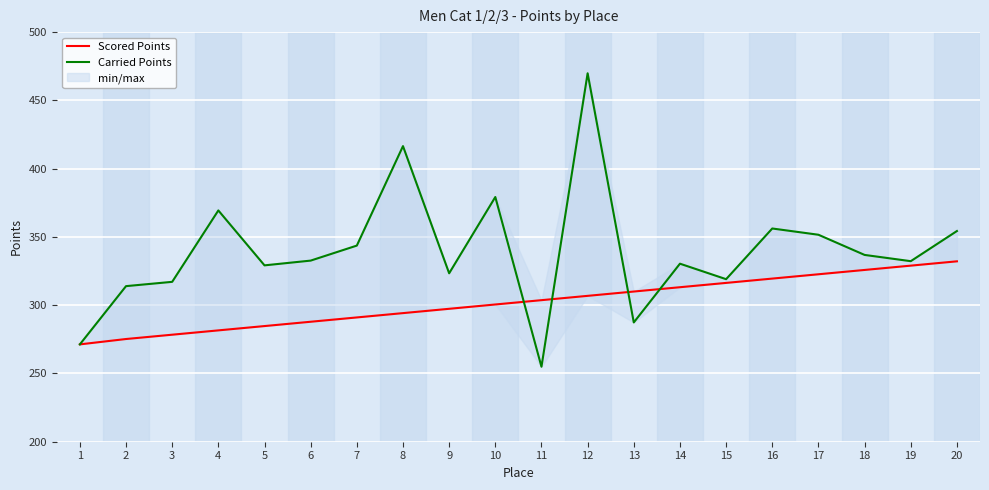

What is the value of the Scored Points point at the 14th from the left?

313.2